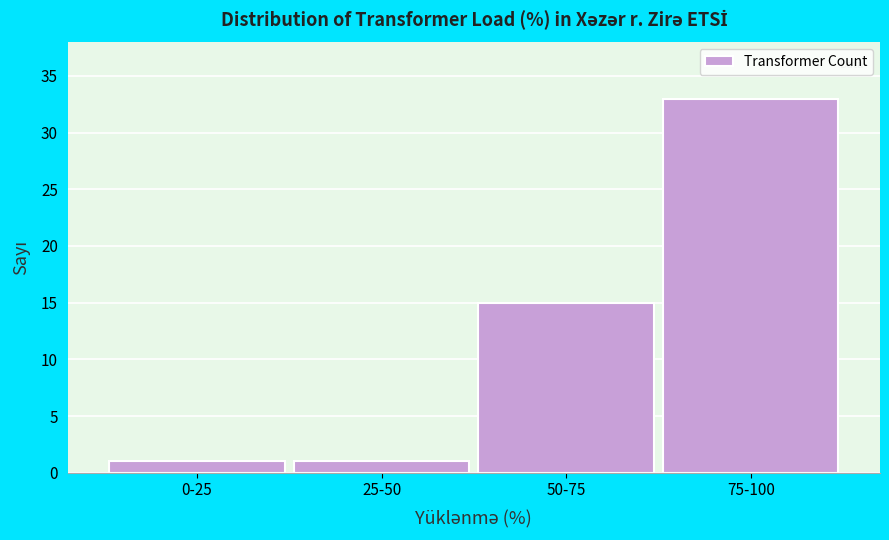

Reading right to left, what are all the values shown in this chart?

75-100=33	50-75=15	25-50=1	0-25=1